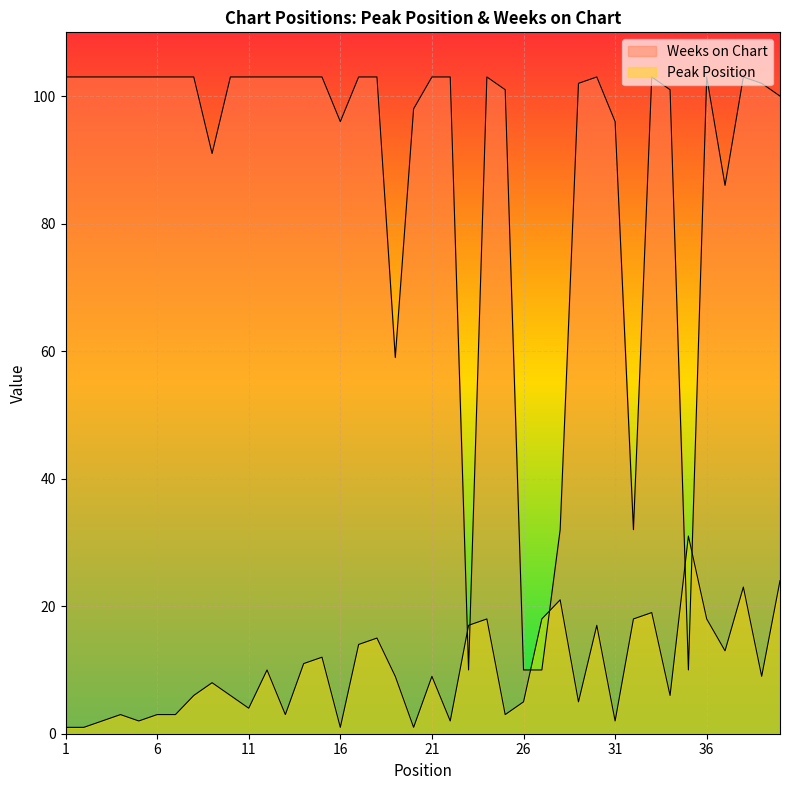

How many times do Peak Position and Weeks on Chart cross each other?

6